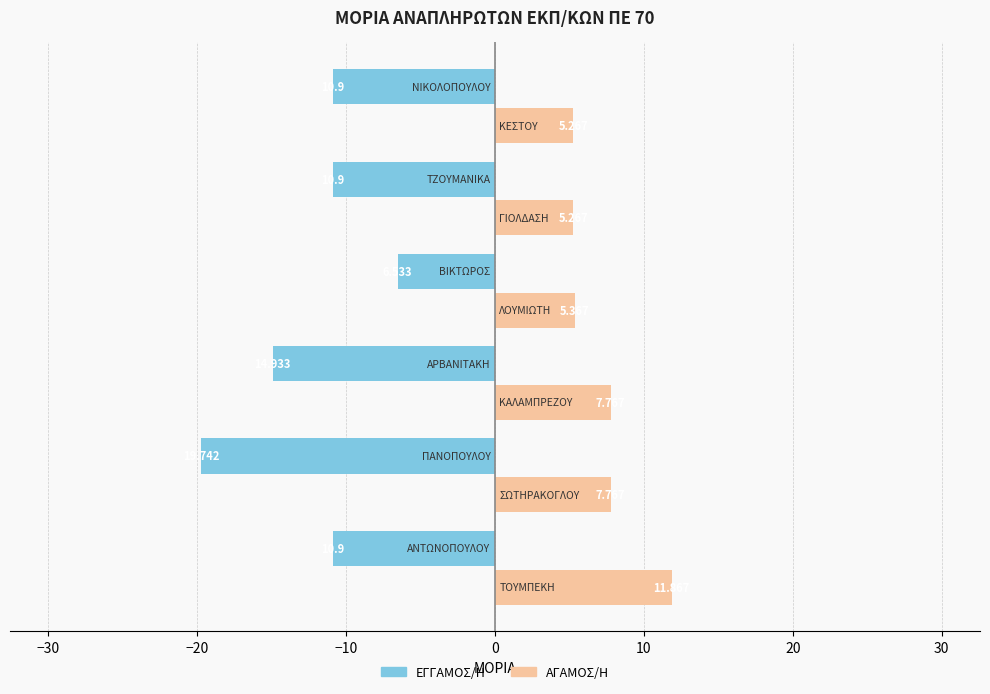

Which series has the largest total across all categories?

ΑΓΑΜΟΣ/Η